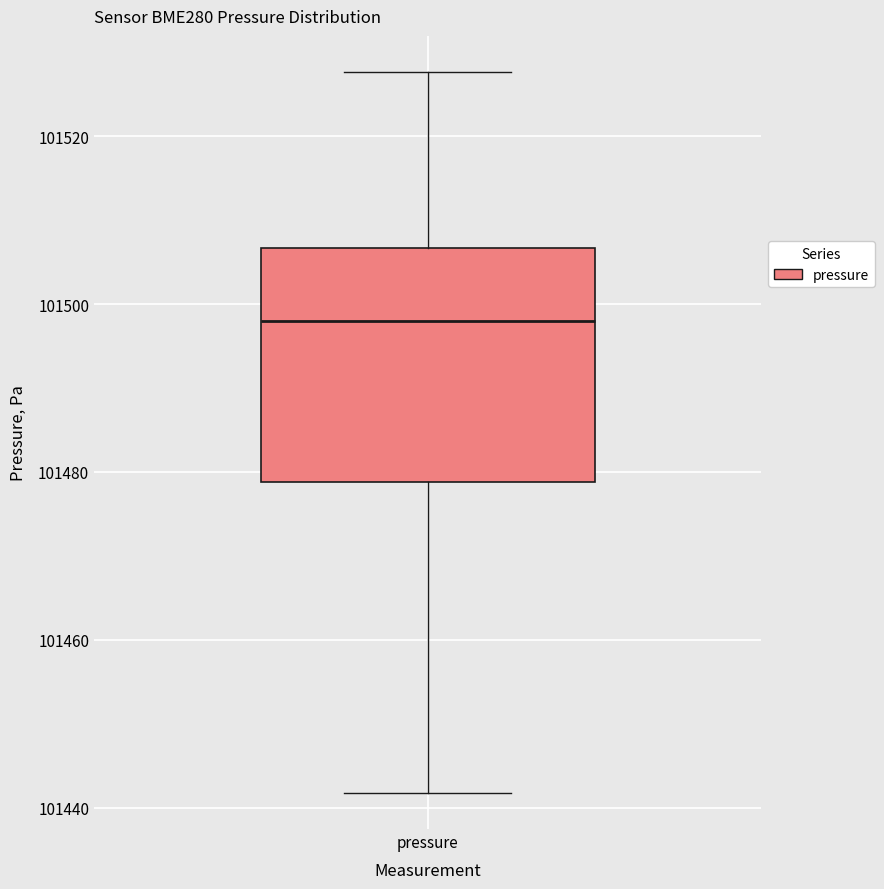

Where is the lower edge of the box for pressure on the y-axis? The values are not printed on the chart, so give them approximately, as read against the axis.

101478